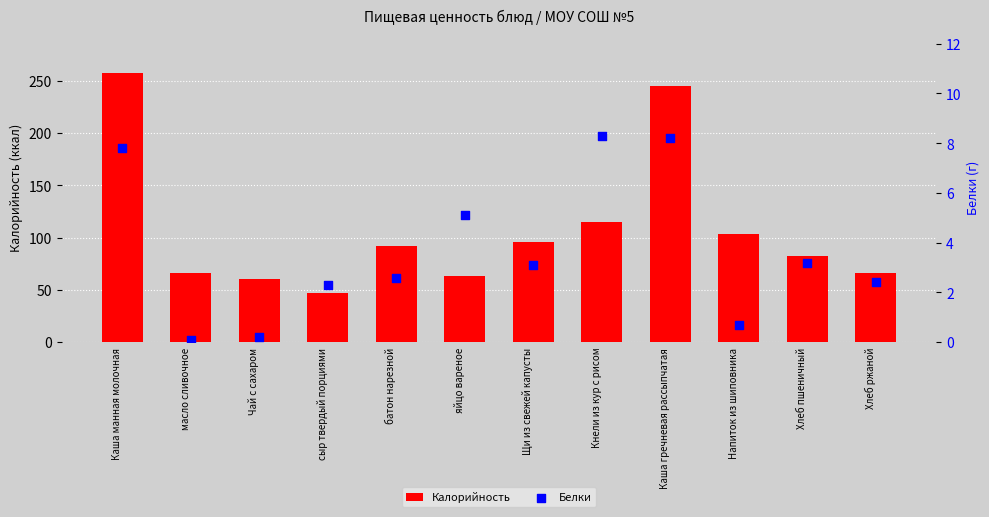

Which series has the largest total across all categories?

Калорийность